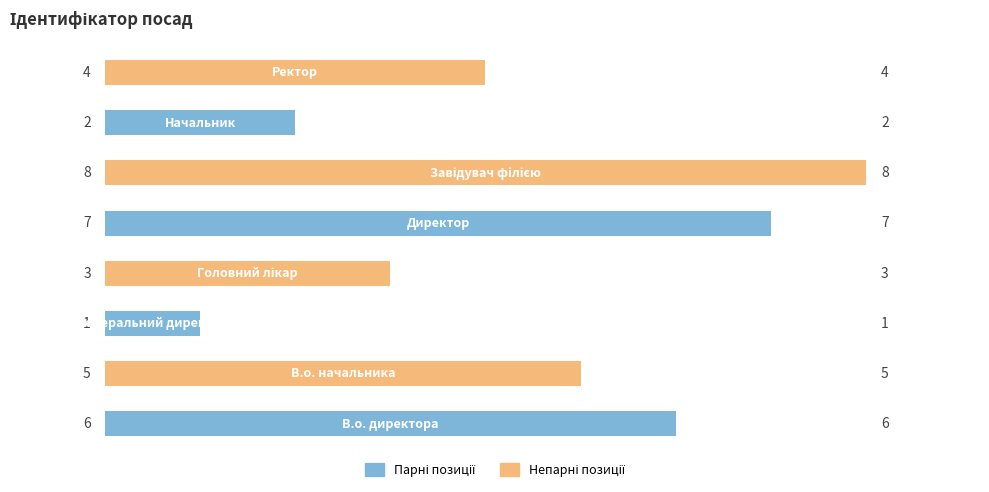

What is the smallest value displayed?

1